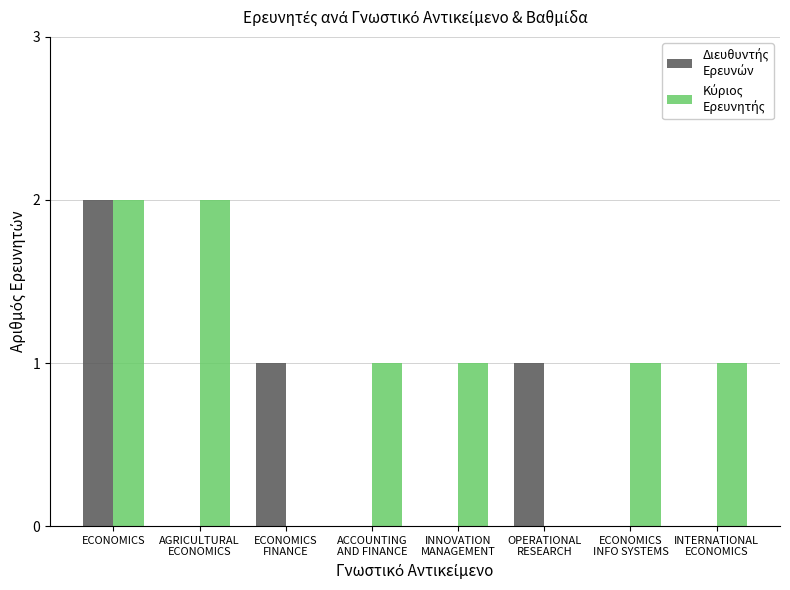

At which category is the sum across all series the highest?

ECONOMICS